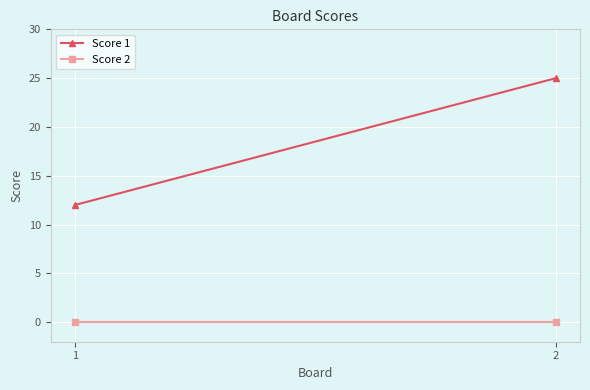

At which category does the chart reach its peak across all series?

2